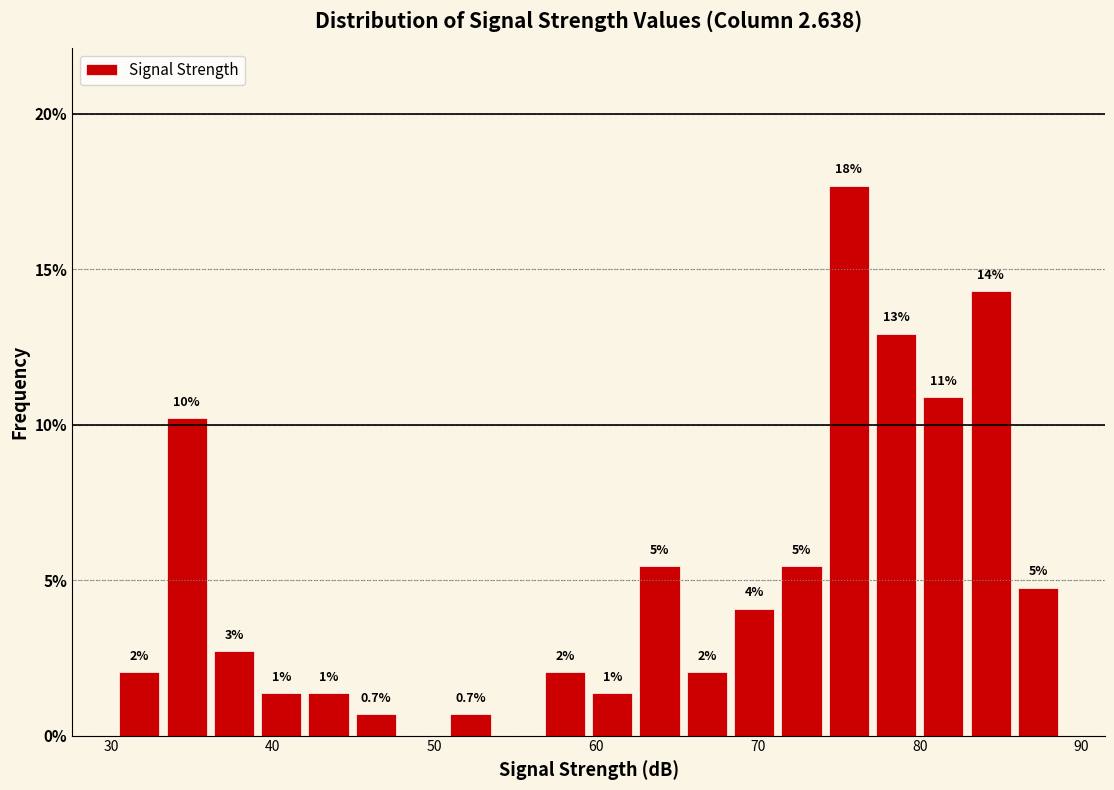

Around what value on the x-axis is the tallest bar? Give the approximate position of its centre, as read against the axis.

76